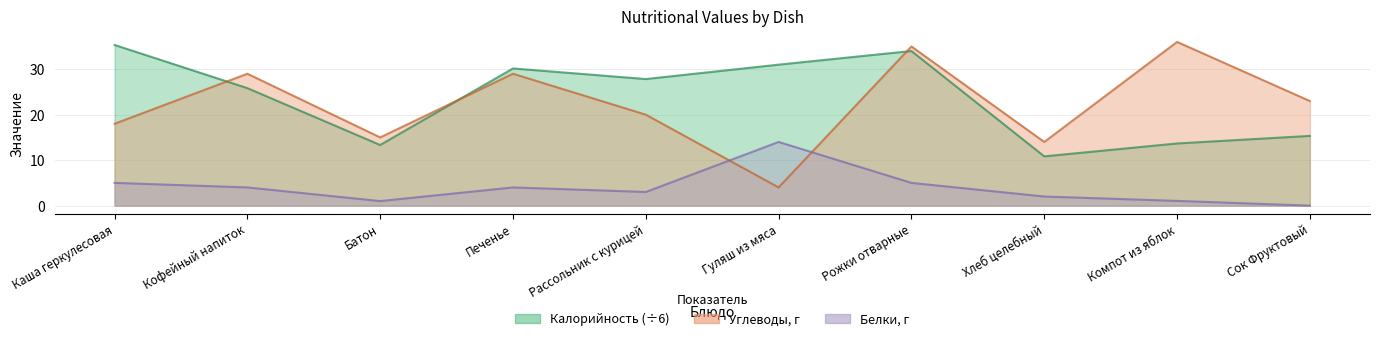

What is the highest value of the Белки series?

14.0